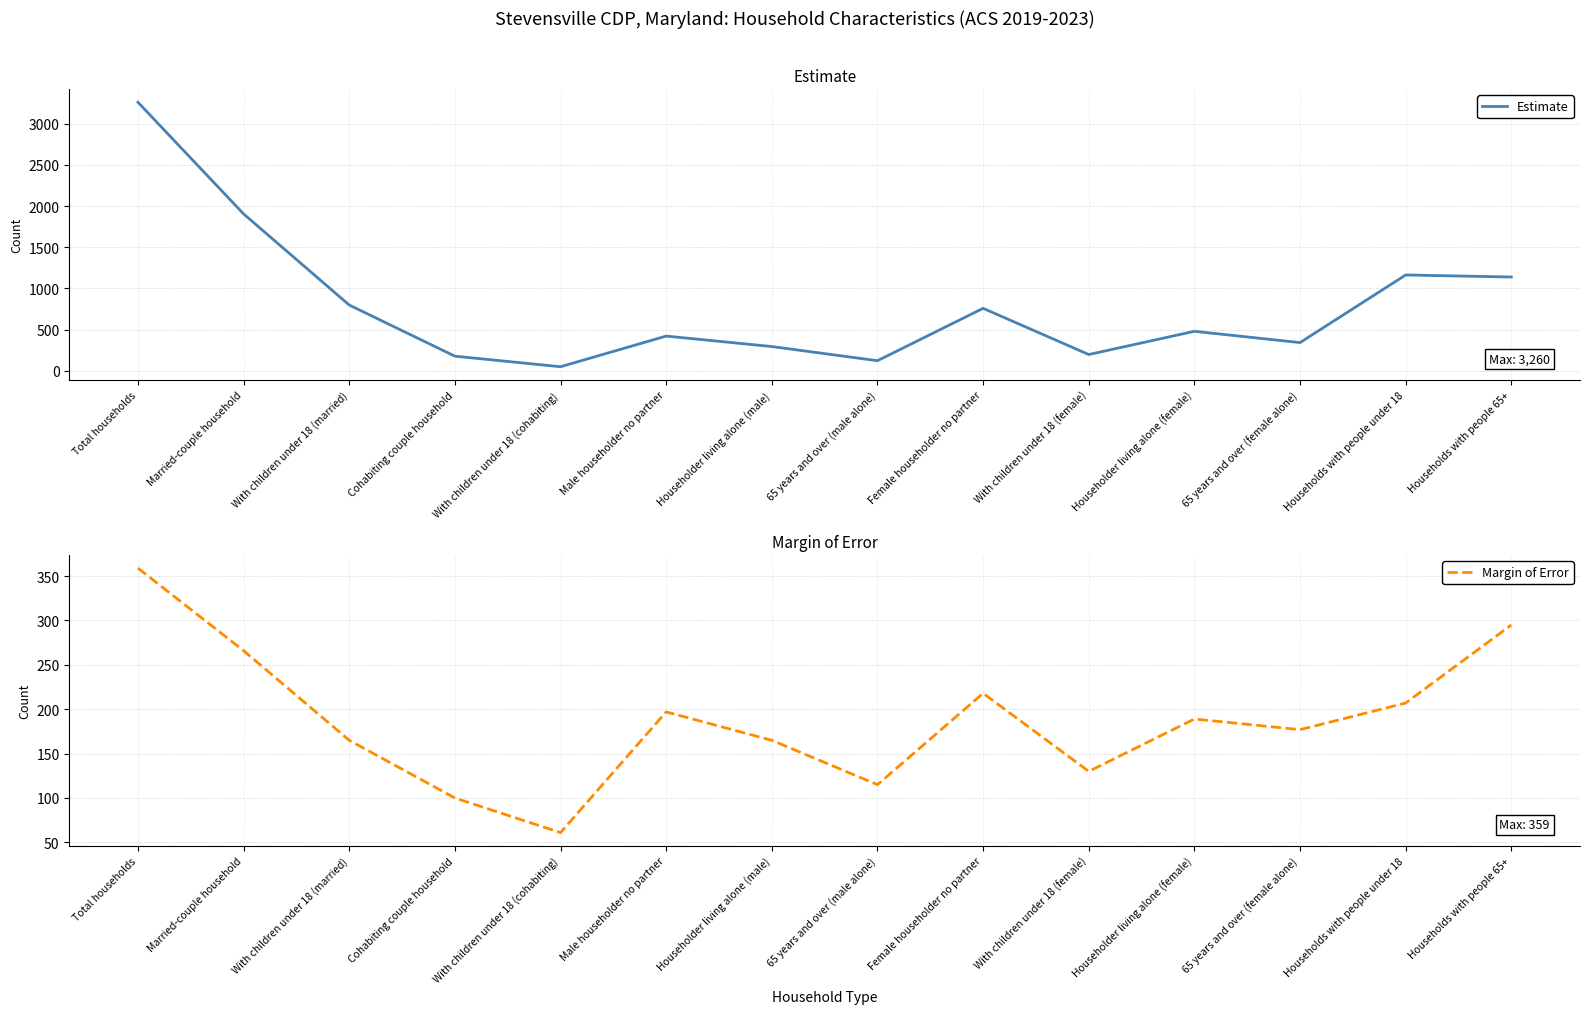

At which label does Estimate reach its peak?

Total households